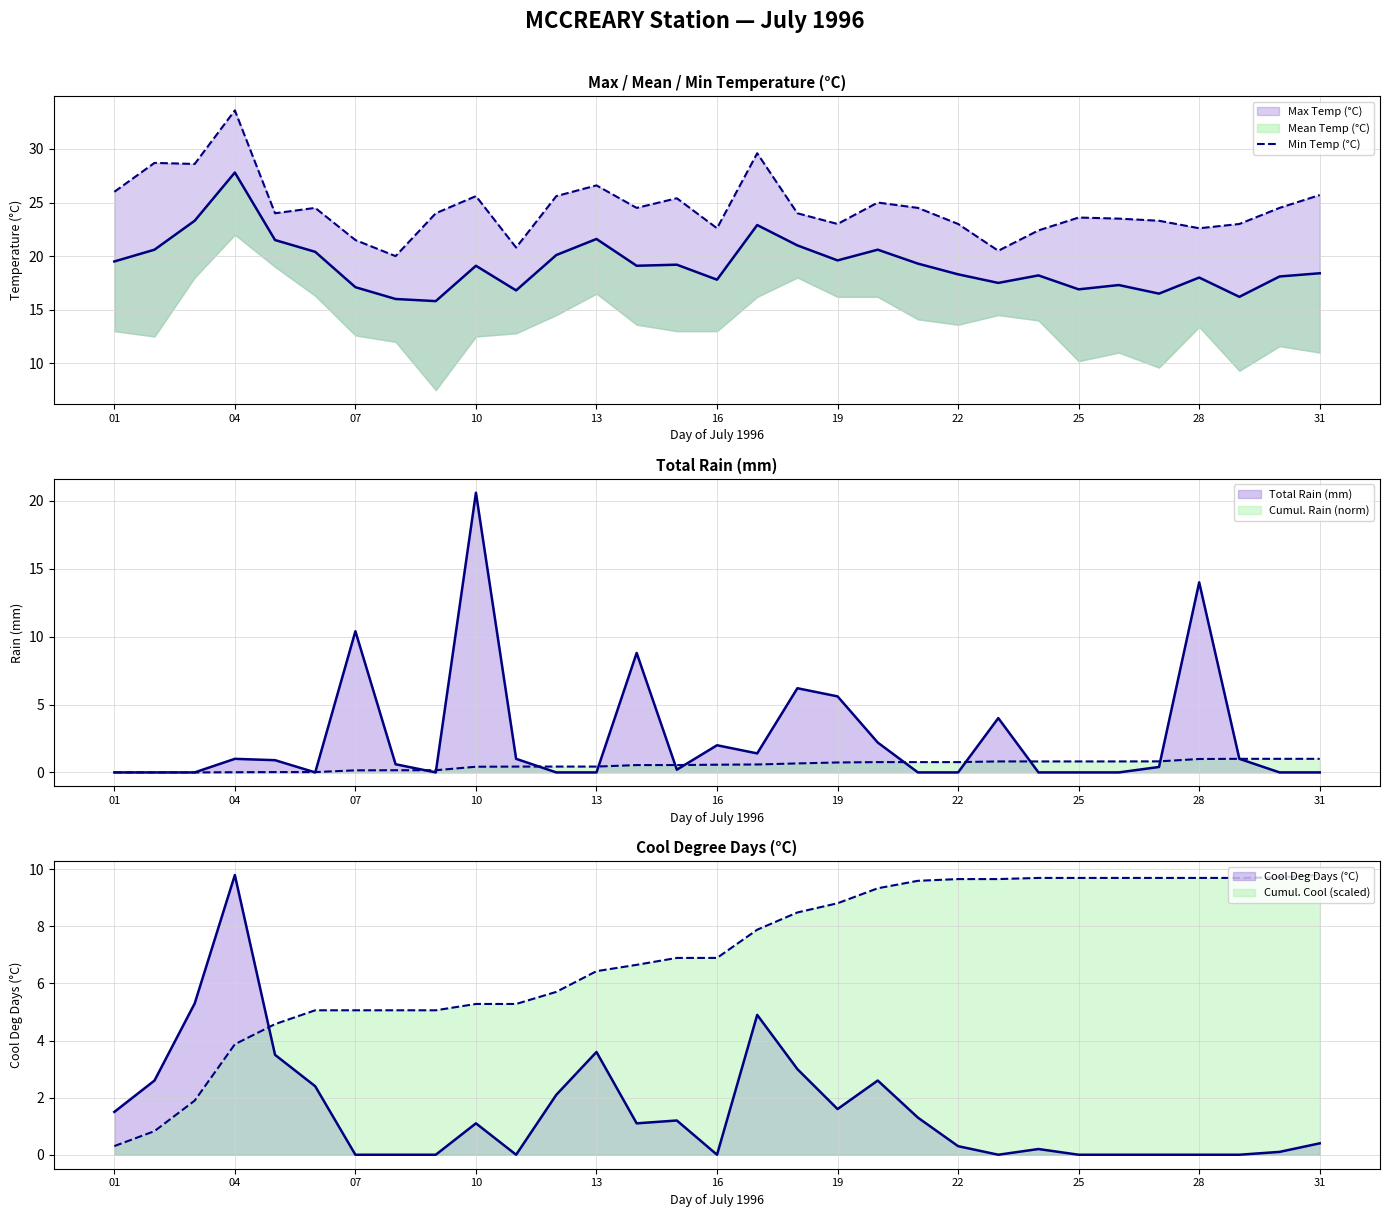

What is the ratio of the value at 14 to the value at 20?

1.0